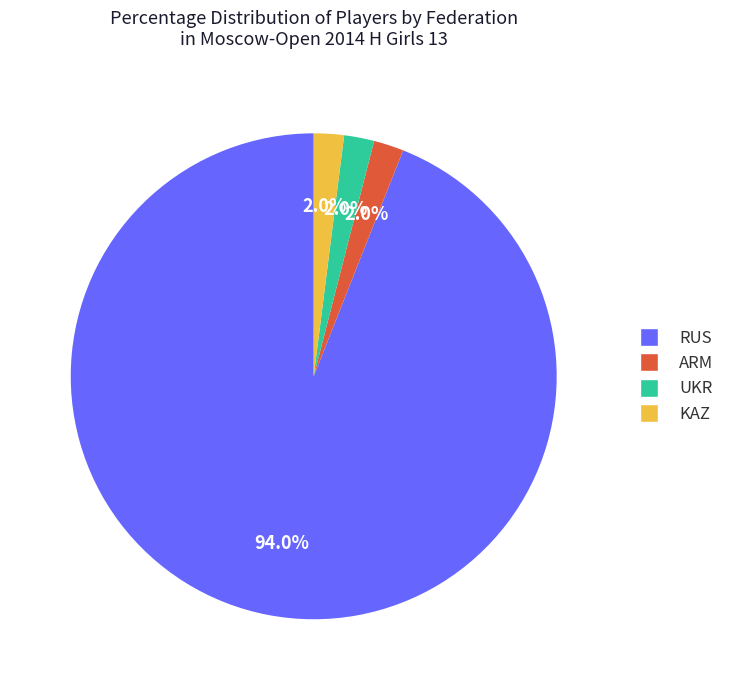

What percentage is NOT represented by KAZ?

98.0%